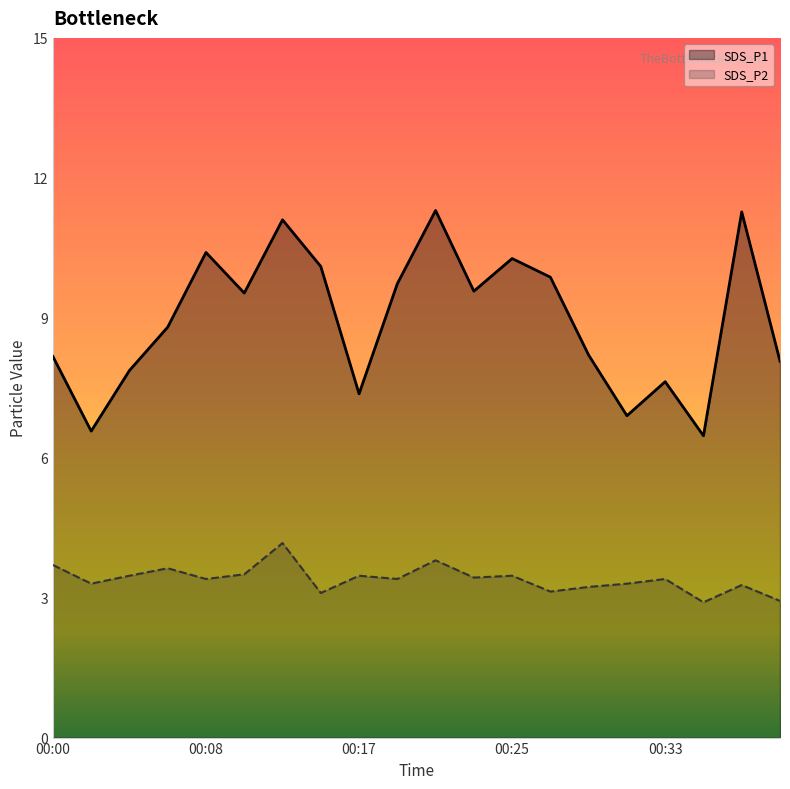

List the series in order of their peak value, lowest first.

SDS_P2, SDS_P1